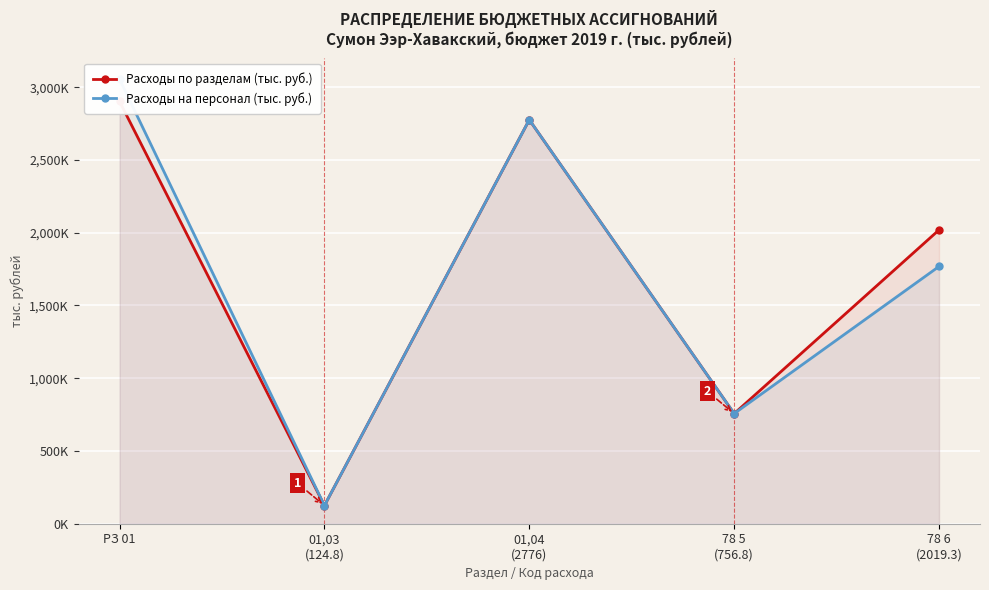

Which category has the highest value in the Расходы по разделам (тыс. руб.) series?

РЗ 01